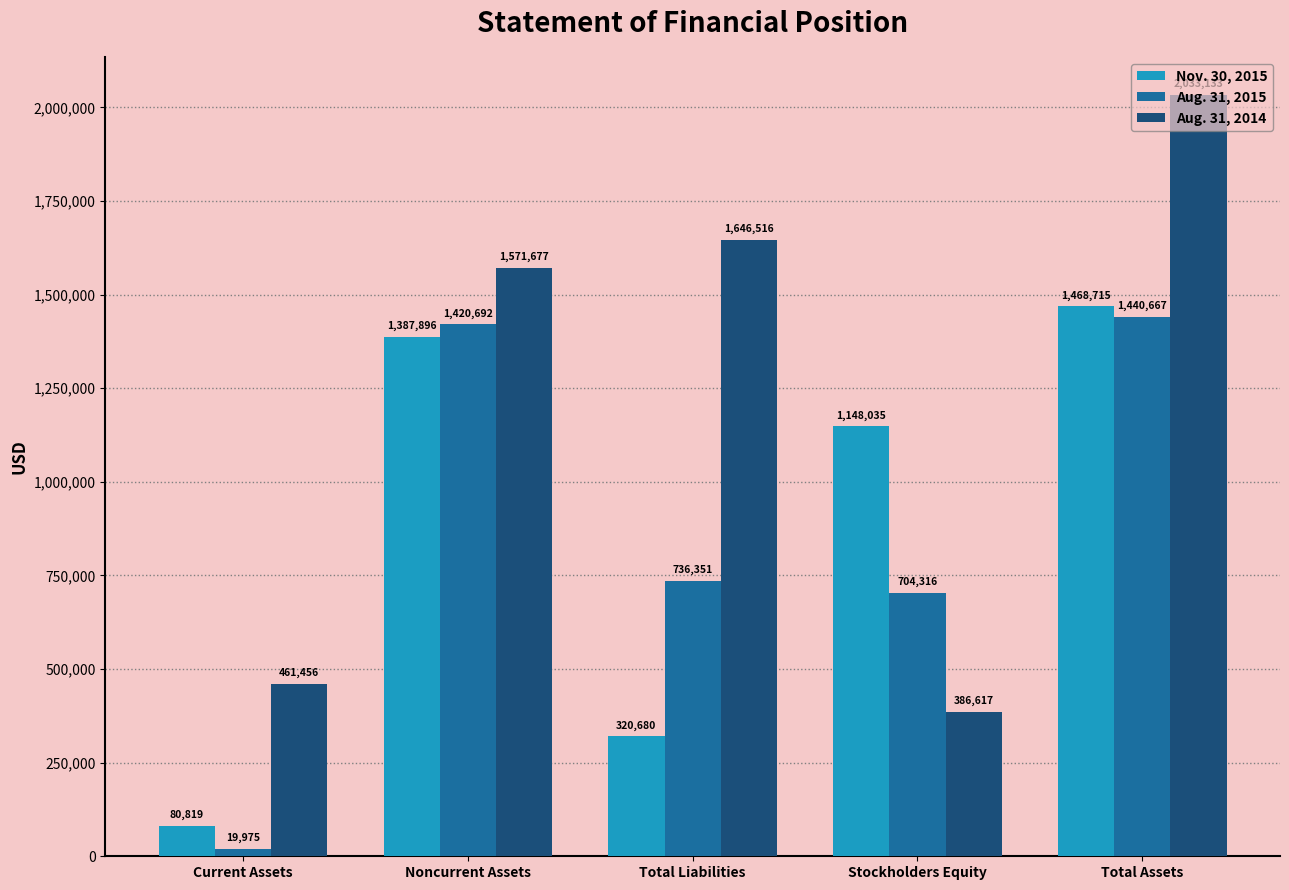

Reading right to left, what are all the values shown in this chart?

Nov. 30, 2015: Total Assets=1468715	Stockholders Equity=1148035	Total Liabilities=320680	Noncurrent Assets=1387896	Current Assets=80819
Aug. 31, 2015: Total Assets=1440667	Stockholders Equity=704316	Total Liabilities=736351	Noncurrent Assets=1420692	Current Assets=19975
Aug. 31, 2014: Total Assets=2033133	Stockholders Equity=386617	Total Liabilities=1646516	Noncurrent Assets=1571677	Current Assets=461456